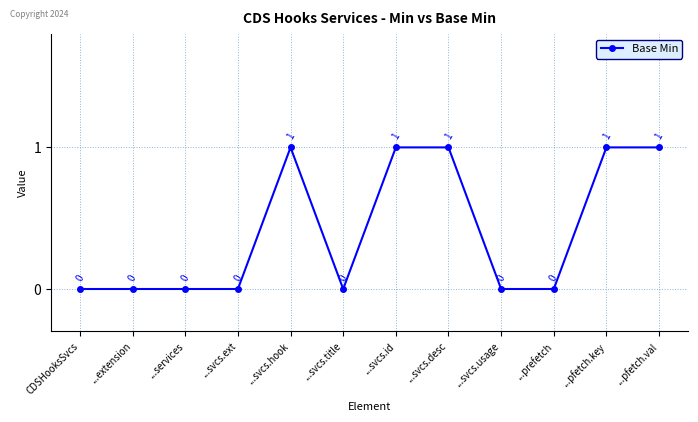

What is the sum of all values?

5